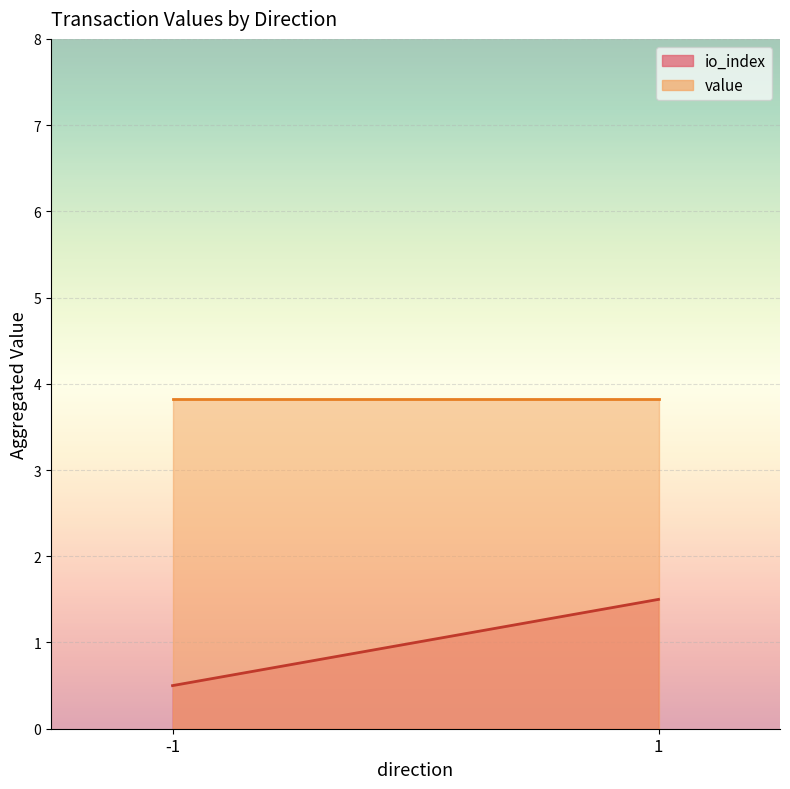

Is the value of value at 1 greater than the value of io_index at 1?

Yes